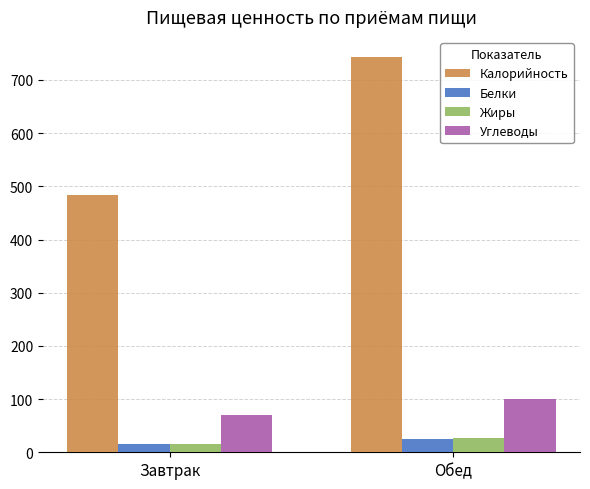

Which series has the widest spread of values?

Калорийность